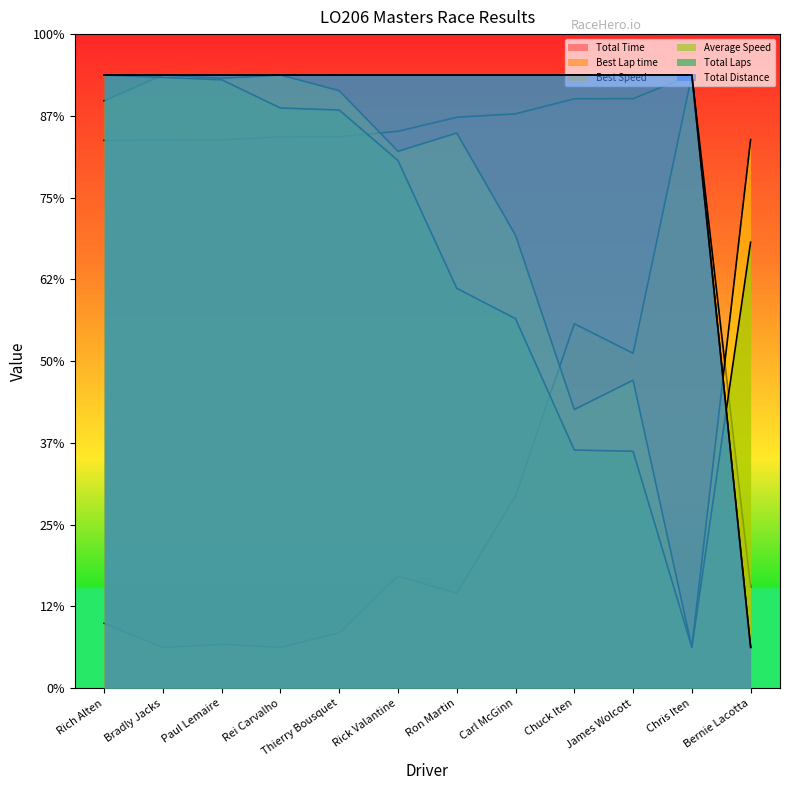

At which category is the sum across all series the highest?

Rich Alten